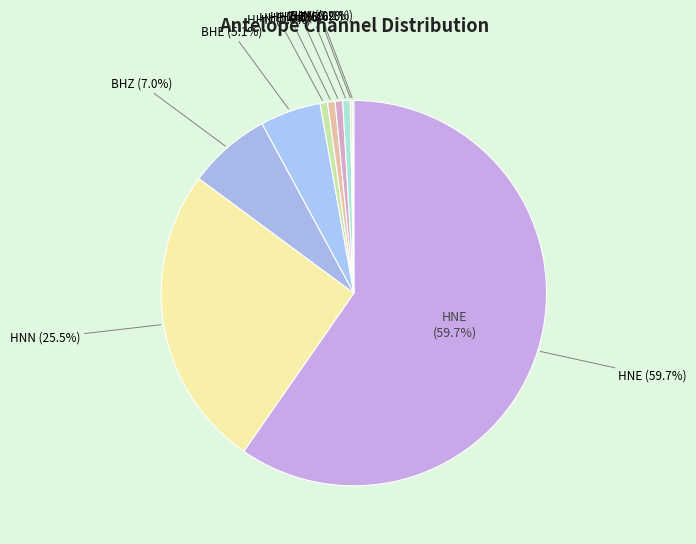

What percentage is NOT represented by HHN?

99.7%